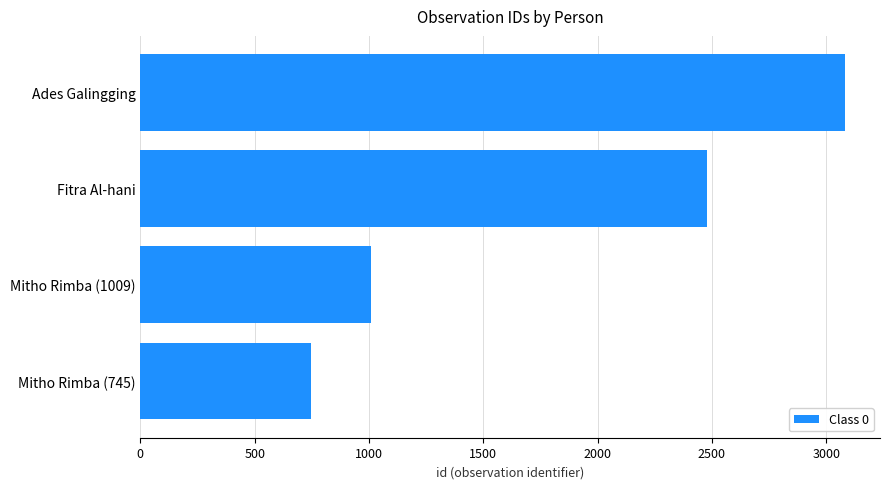

What is the difference between the maximum and minimum values?

2336